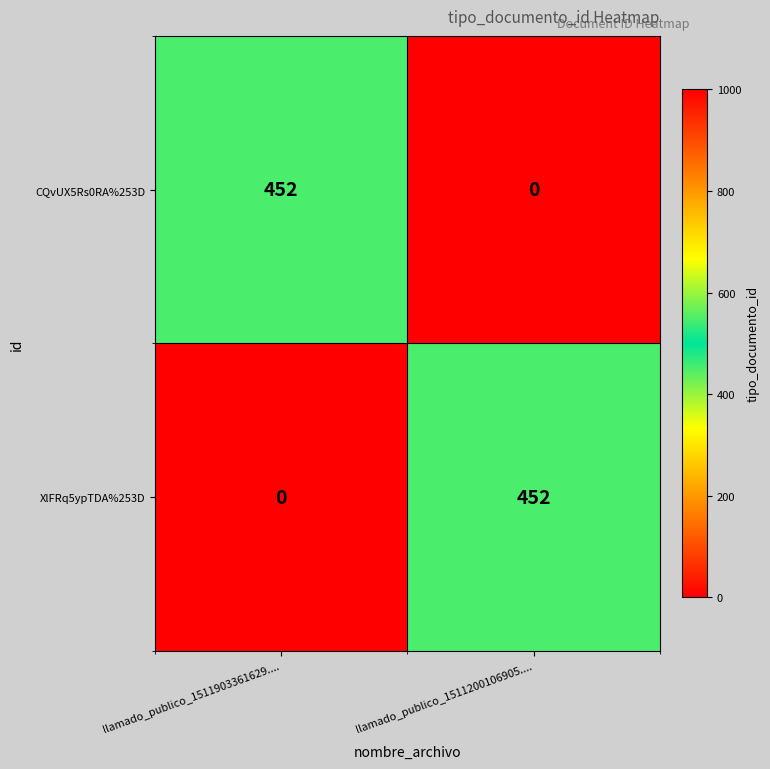

Is it true that XlFRq5ypTDA%253D equals 0 at llamado_publico_1511903361629....?

True